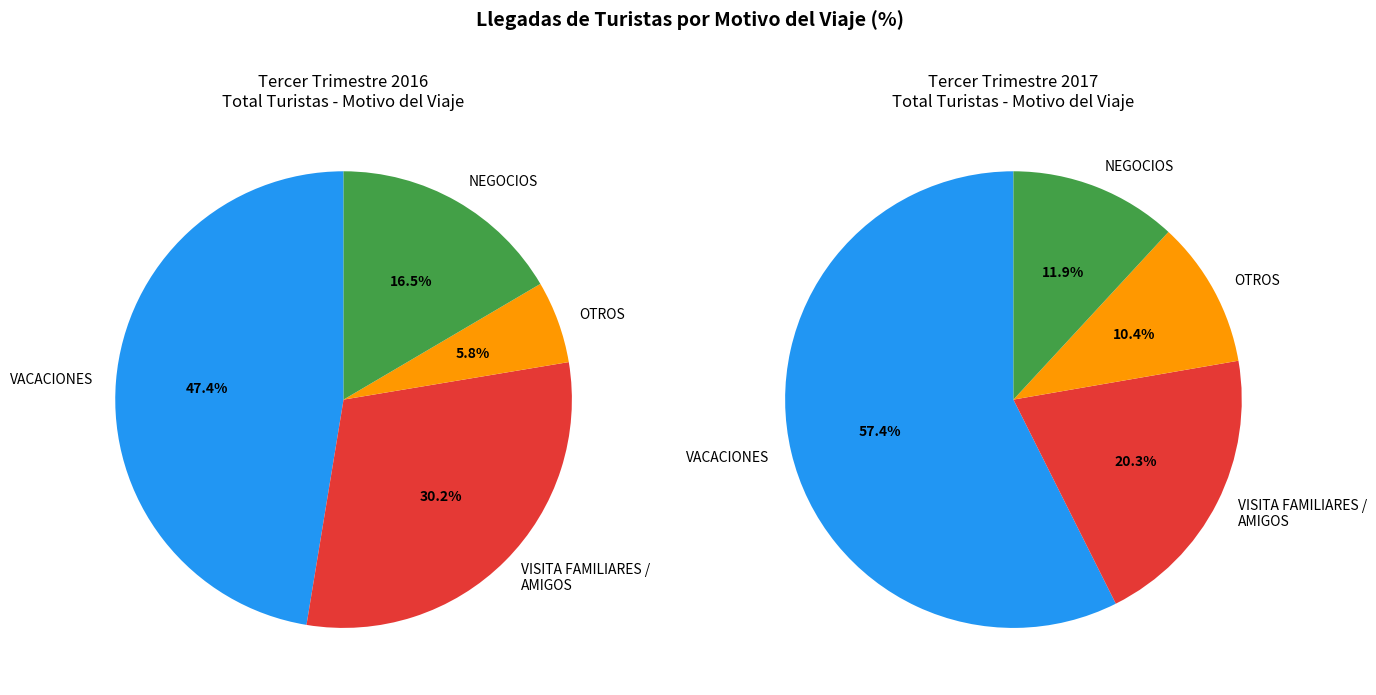

Between VACACIONES and OTROS, which is larger?

VACACIONES